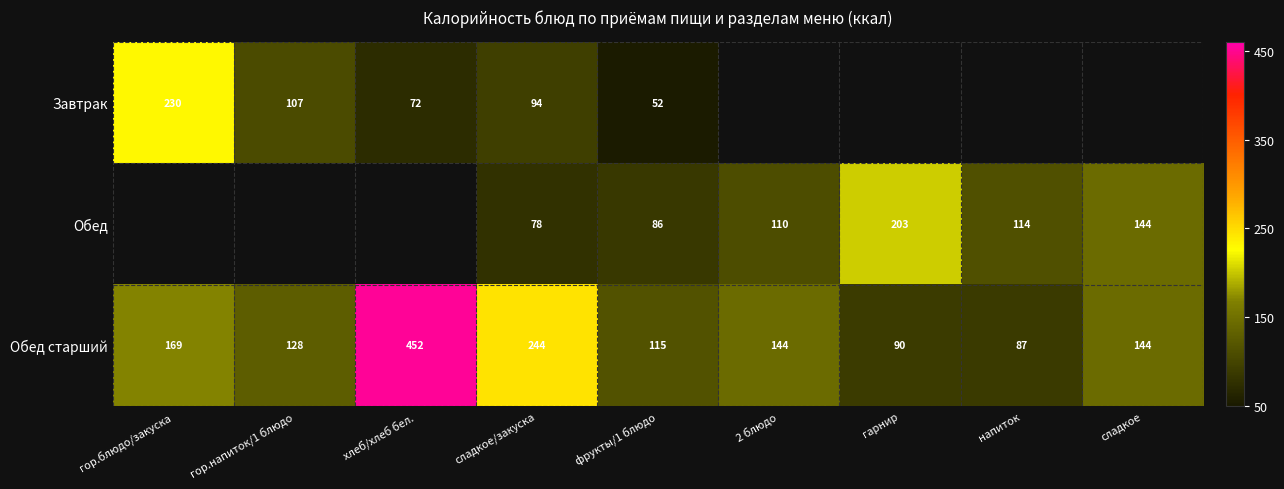

What is the spread (max minus min) of values at фрукты/1 блюдо?

63